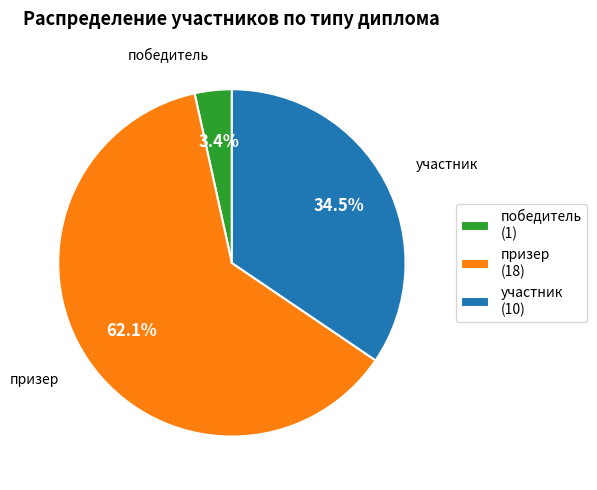

Count the number of slices in the pie.

3